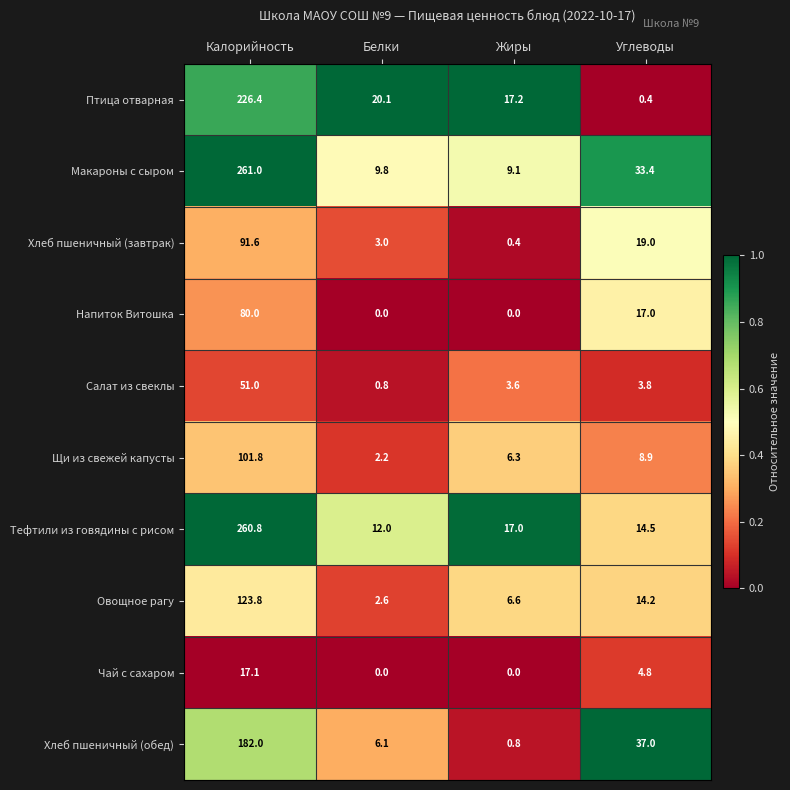

Where is Чай с сахаром nearest to the value 8?

Углеводы